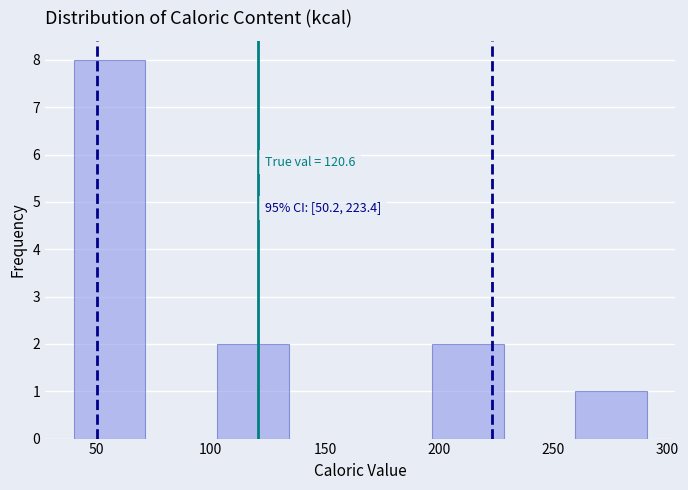

Over which range of the x-axis is the bar tallest?

40 to 70